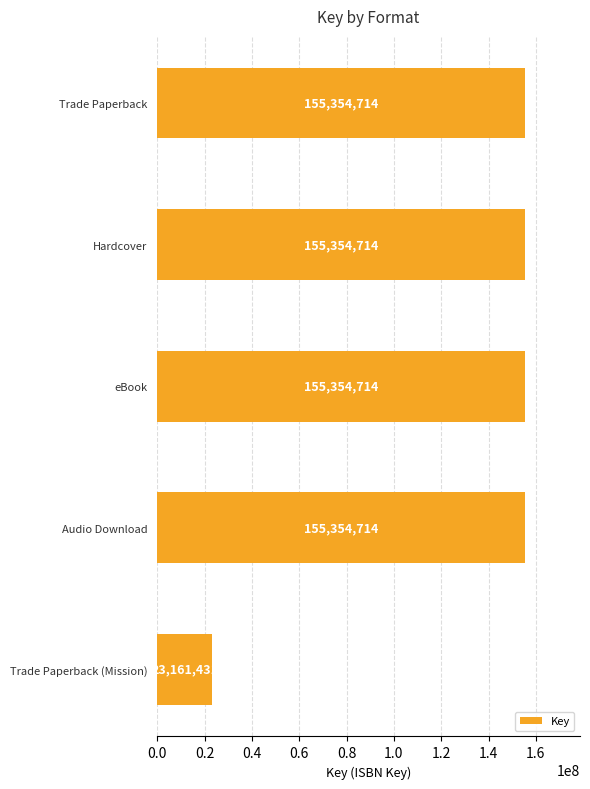

Between eBook and Trade Paperback (Mission), which is larger?

eBook